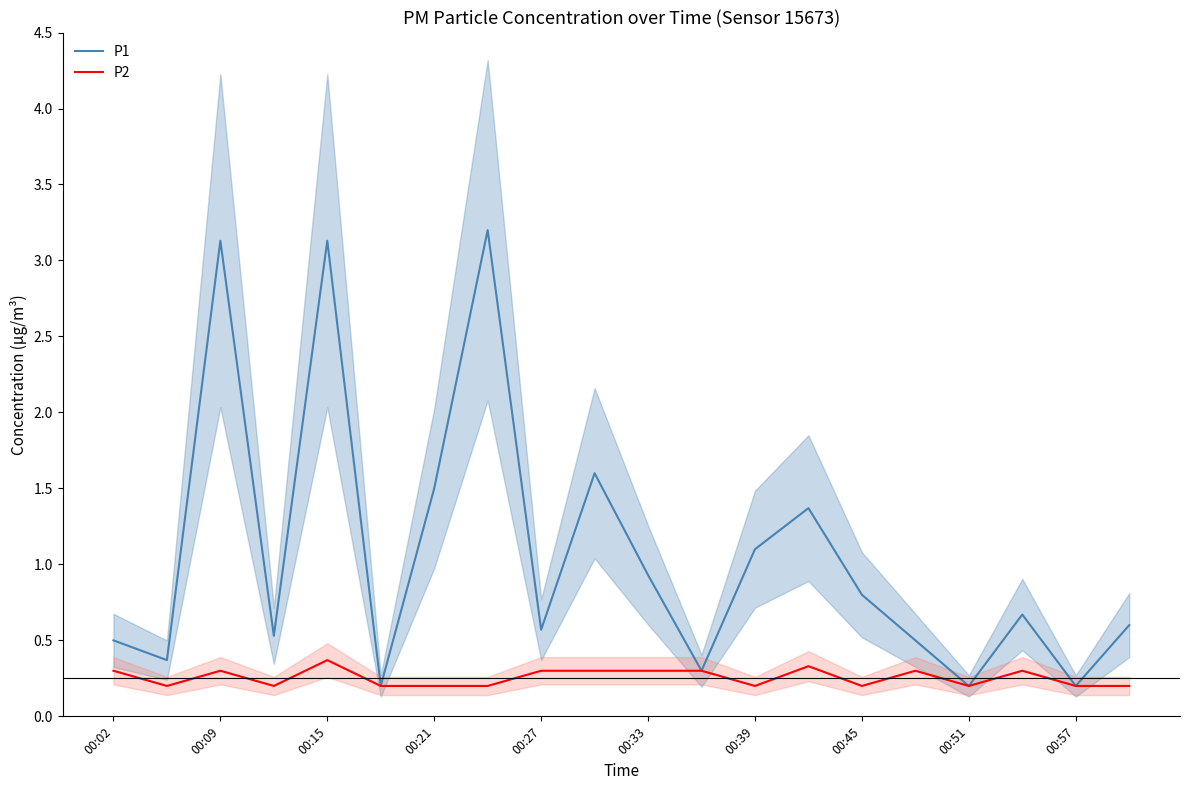

True or false: P1 has a value of 1.4 at 00:33.

False